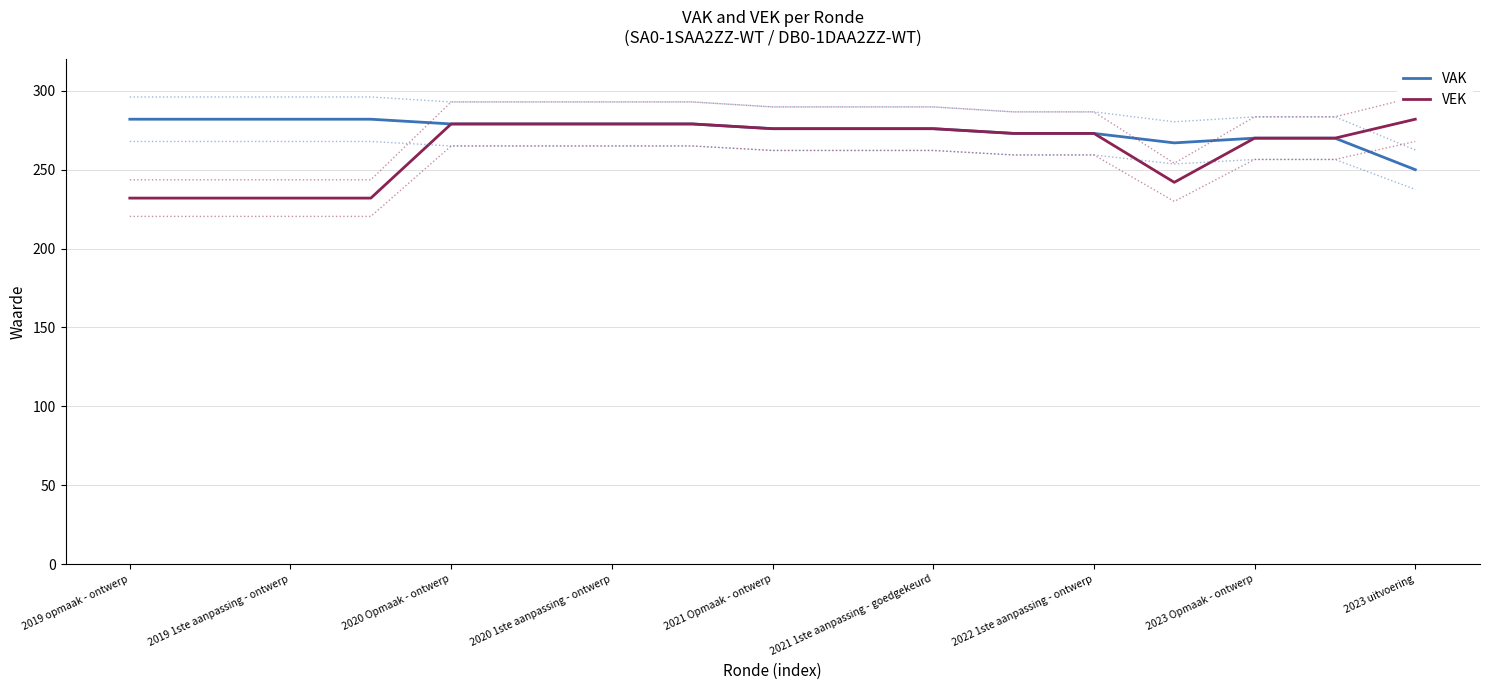

Reading left to right, transcribe all the data shown in this chart.

VAK: 282	282	282	282	279	279	279	279	276	276	276	273	273	267	270	270	250
VEK: 232	232	232	232	279	279	279	279	276	276	276	273	273	242	270	270	282